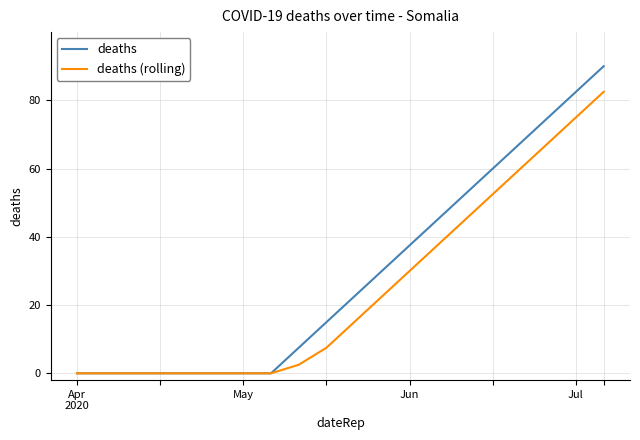

Which series has the largest range (max minus min)?

deaths